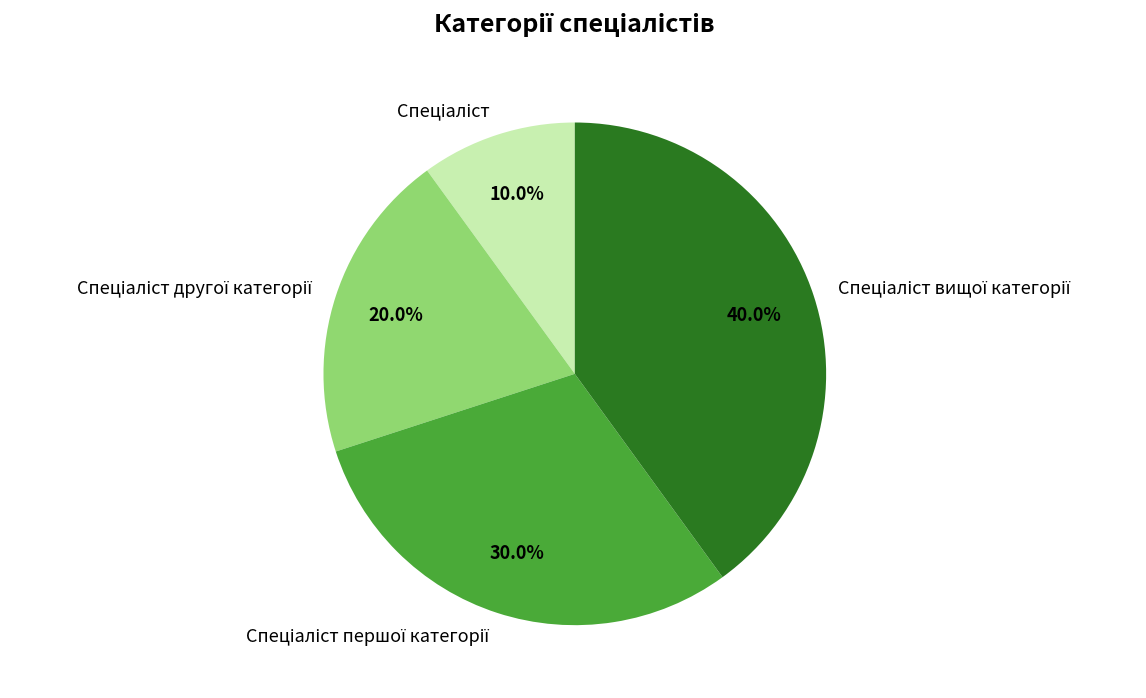

Is there a majority slice in this chart?

No